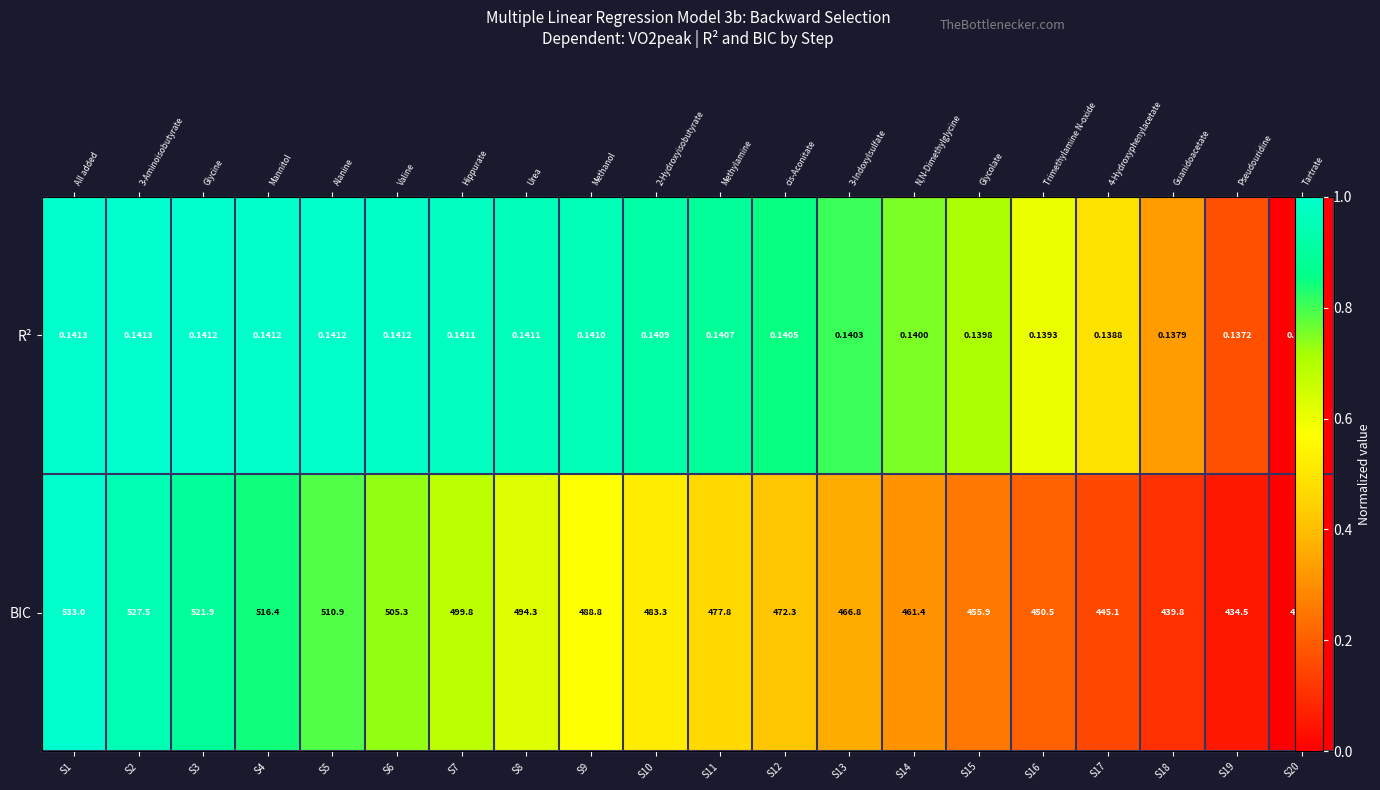

Which category has the highest value in the BIC series?

S1